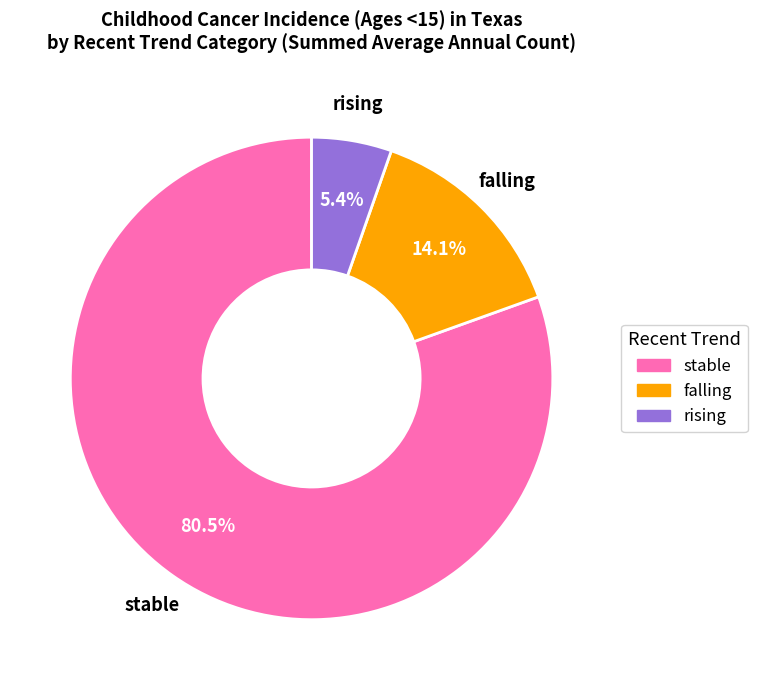

How many segments does this pie chart have?

3